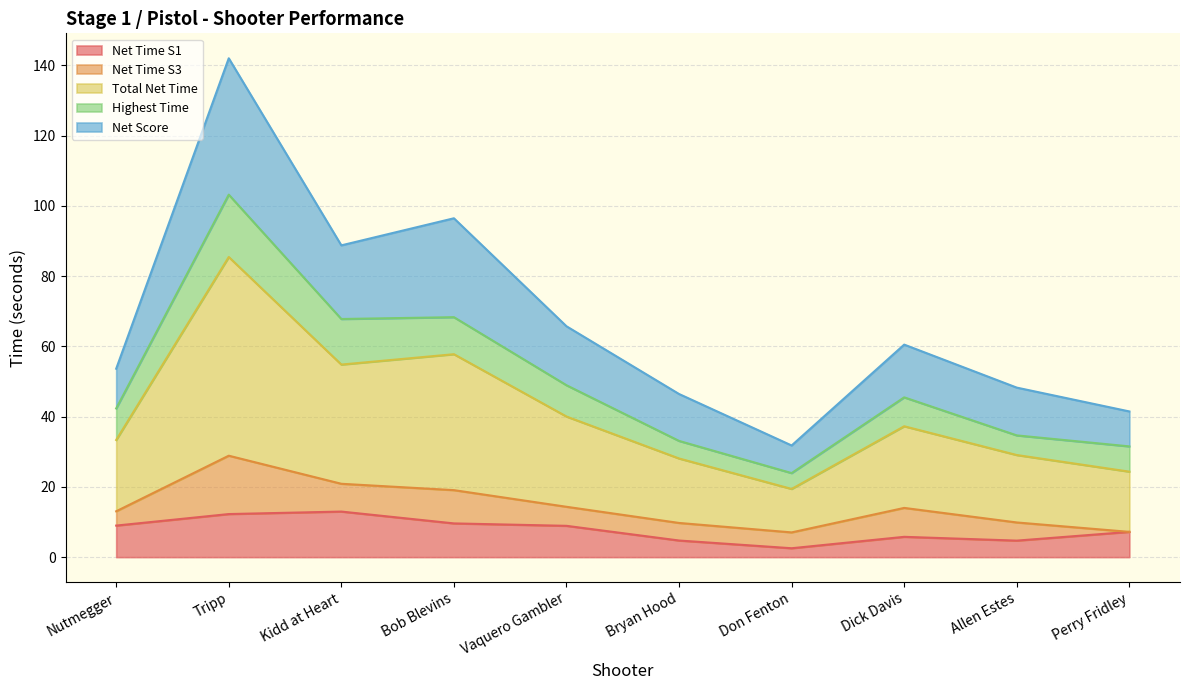

Count the number of categories in the chart.

10